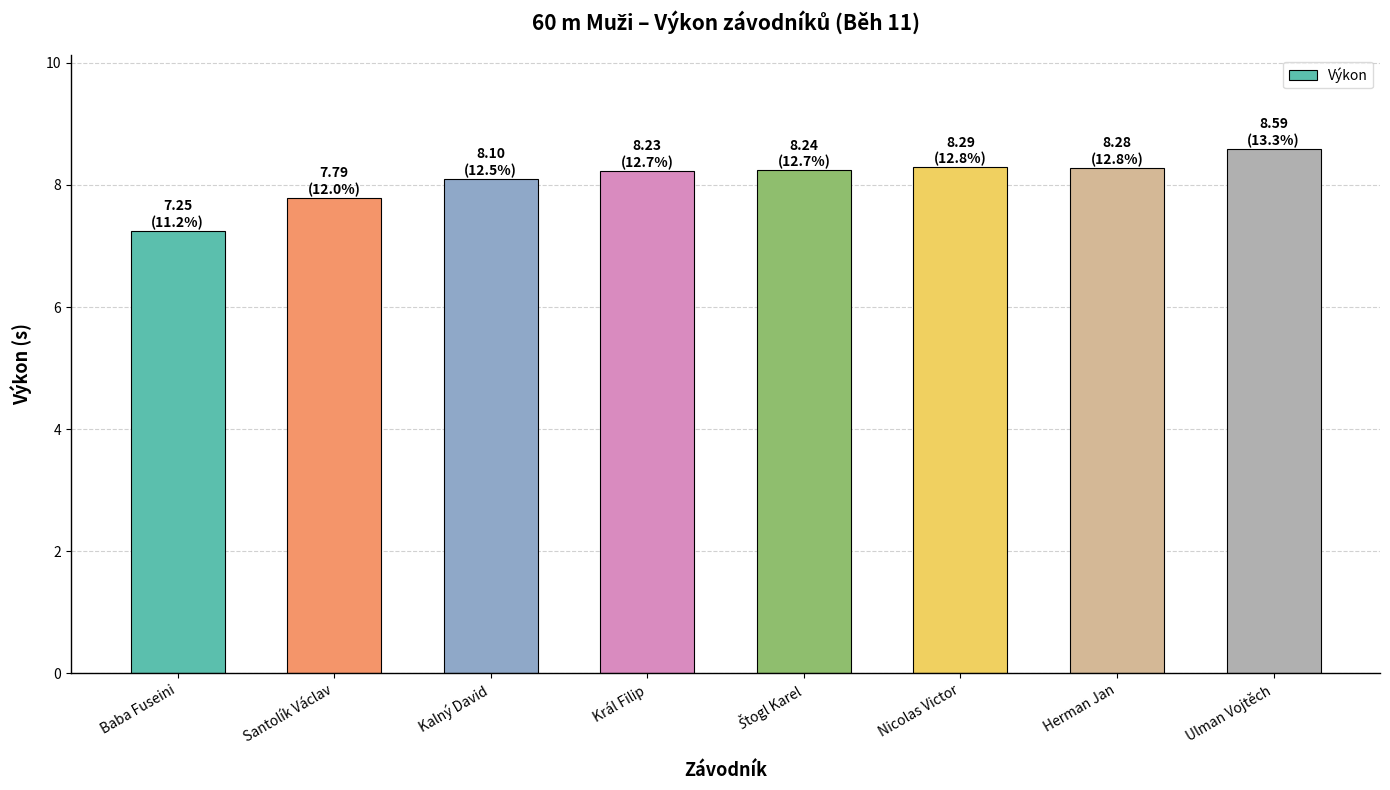

What is the label of the 3rd bar from the left?

Kalný David